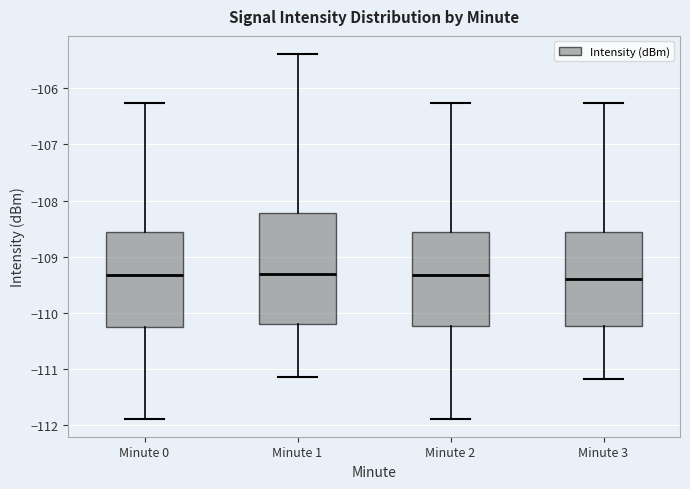

Where is the upper edge of the box for Minute 1 on the y-axis? The values are not printed on the chart, so give them approximately, as read against the axis.

-108.2